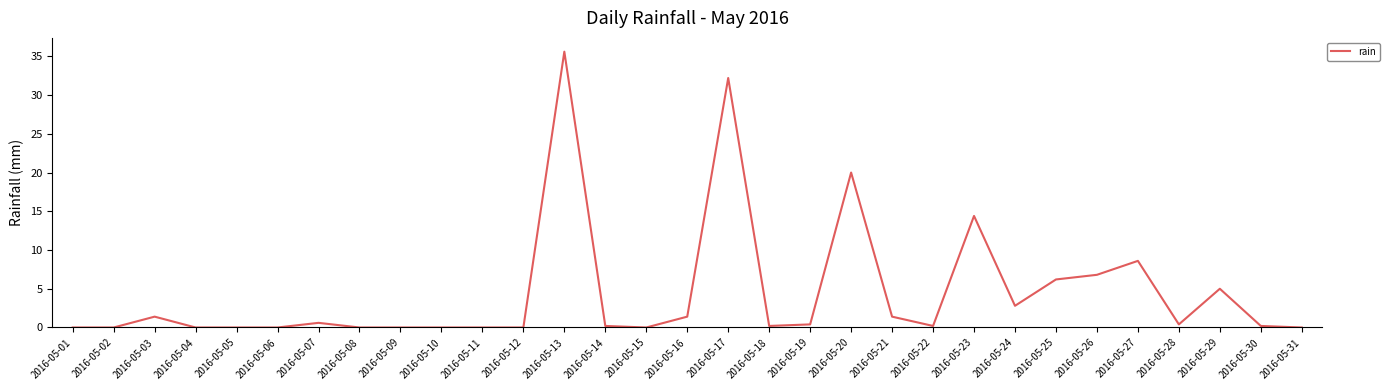

At which category does the chart reach its peak across all series?

2016-05-13